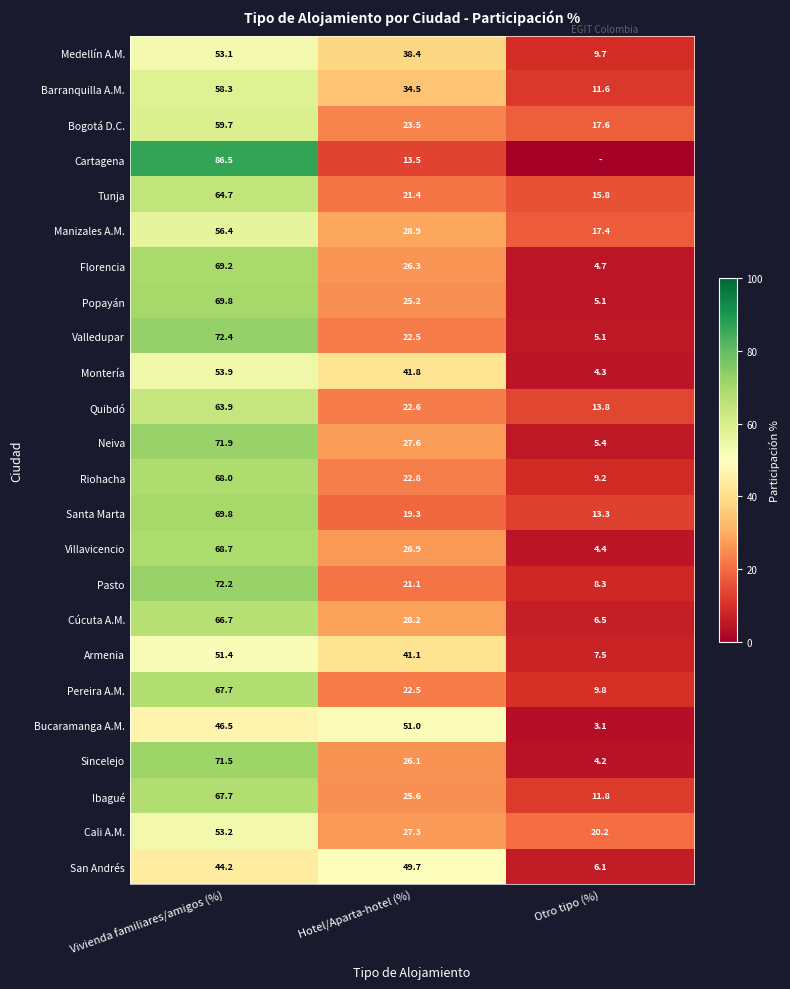

Is it true that Montería equals 41.8 at Hotel/Aparta-hotel (%)?

True